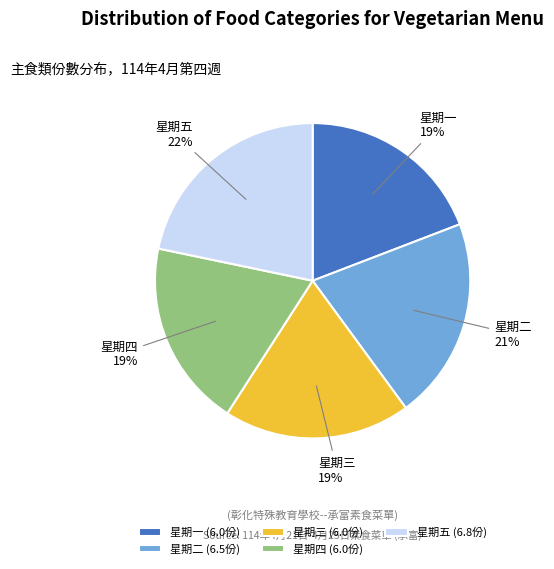

True or false: 星期四 (6.0份) accounts for 5% of the total.

False